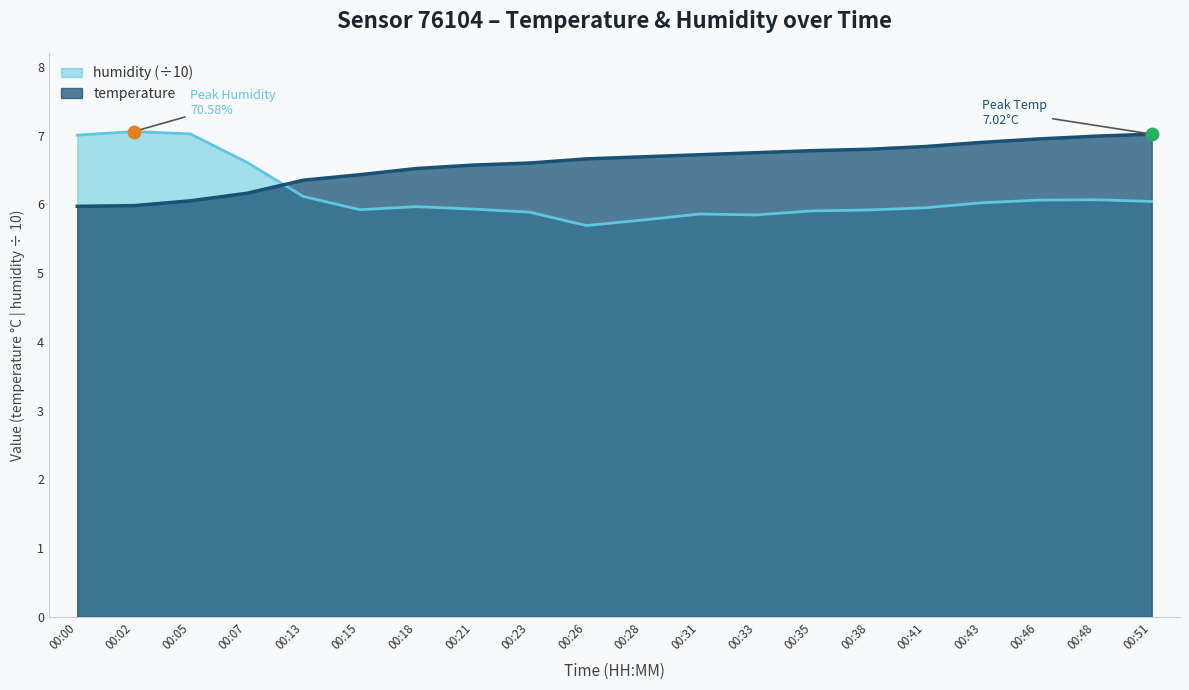

Which series has the largest total across all categories?

temperature